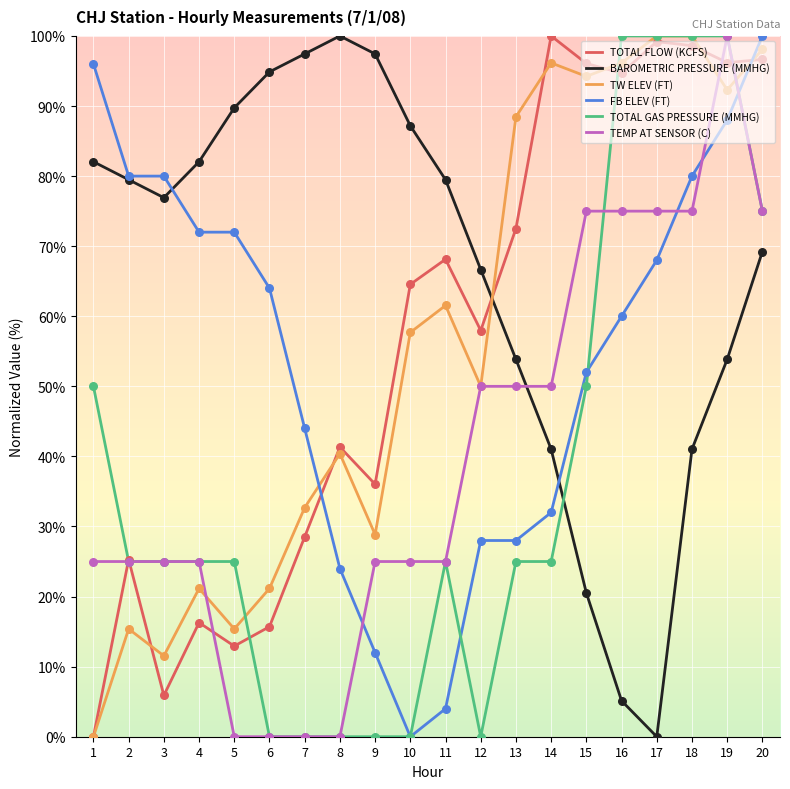

At which category is the sum across all series the highest?

19